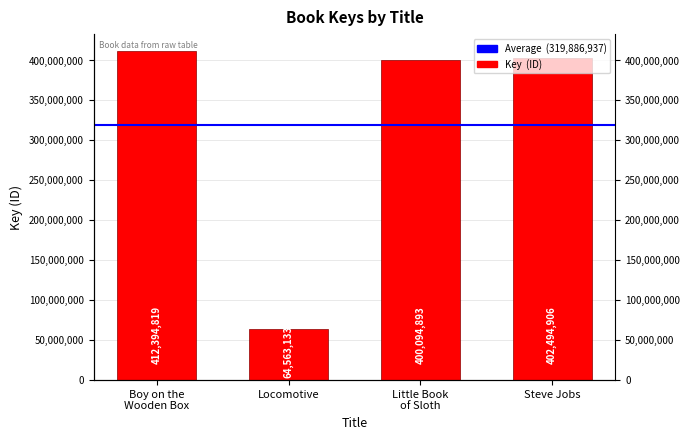

How many categories are shown in the chart?

4